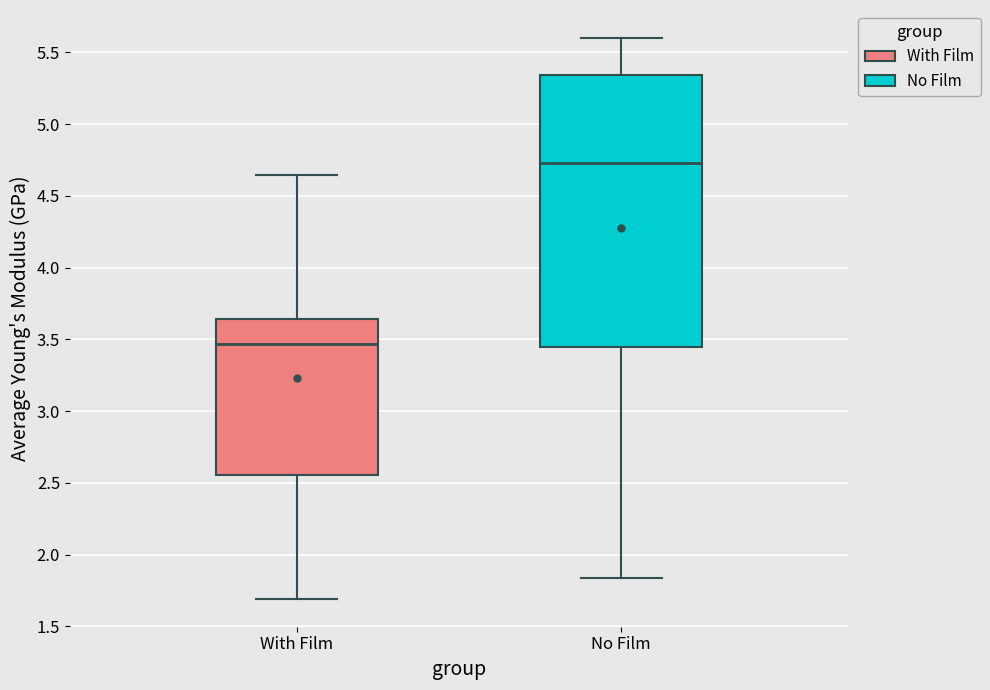

Where does the median line of the box for No Film sit on the y-axis? The values are not printed on the chart, so give them approximately, as read against the axis.

4.75